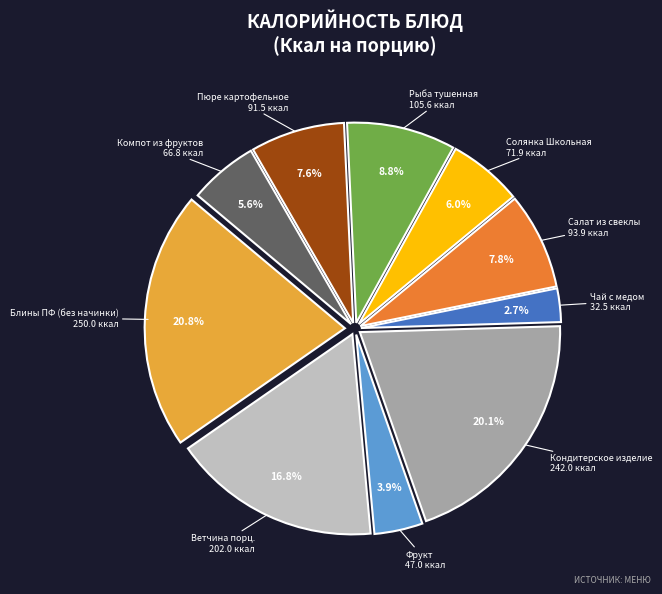

Is there any slice that represents more than half of the pie?

No